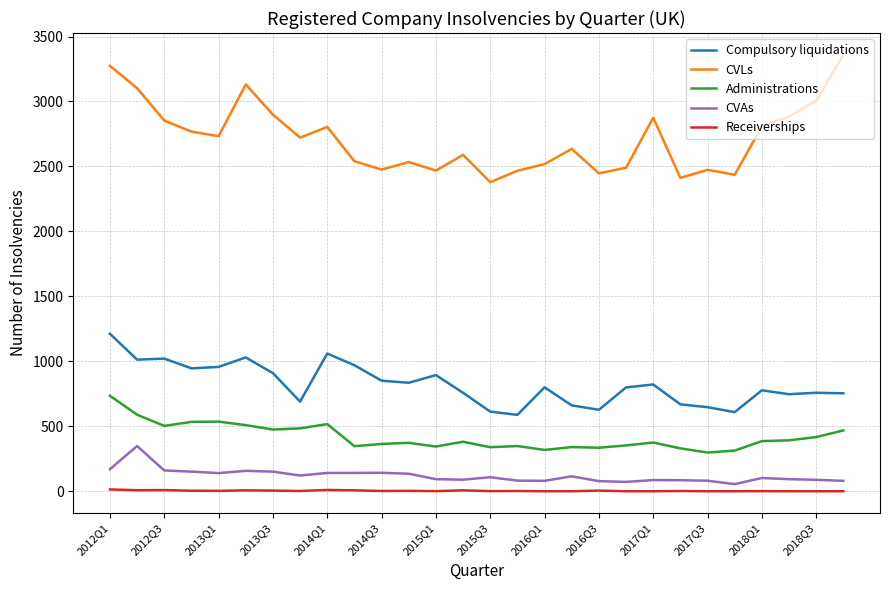

What is the difference between the maximum and minimum values in the CVAs series?

293